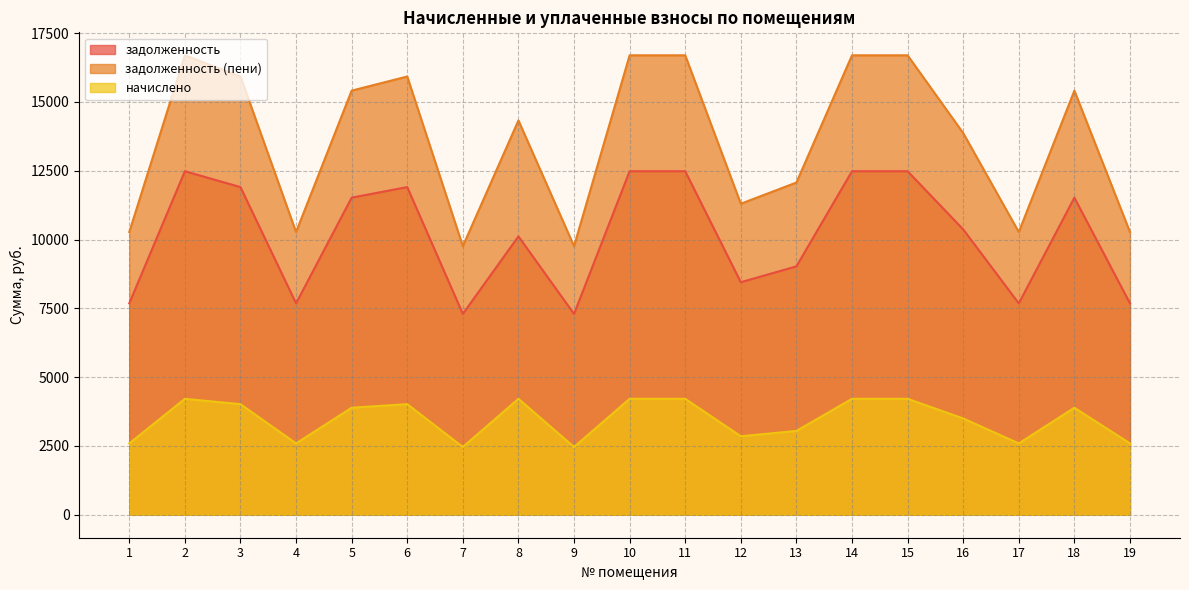

Is it true that начислено equals 2592.0 at 1?

True